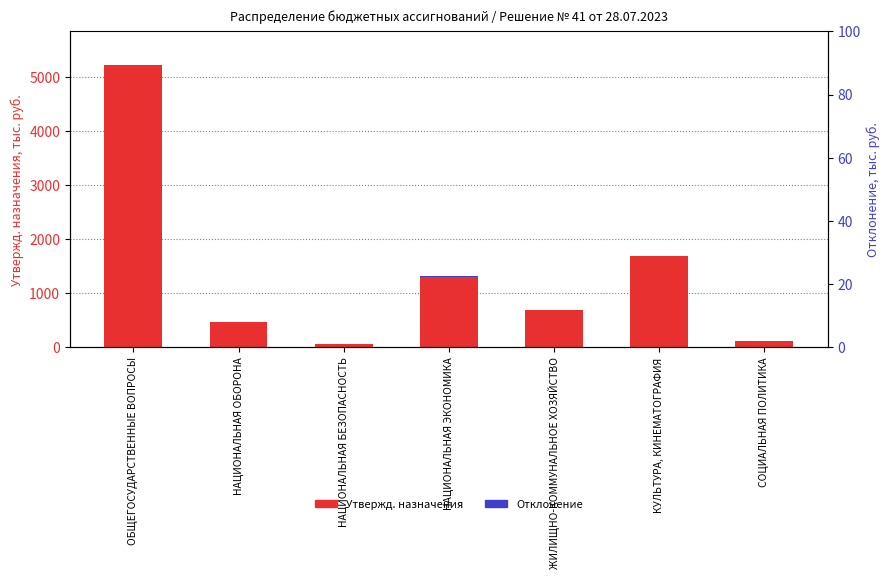

Is it true that Утвержд. назначения equals 1910.1 at НАЦИОНАЛЬНАЯ ЭКОНОМИКА?

False